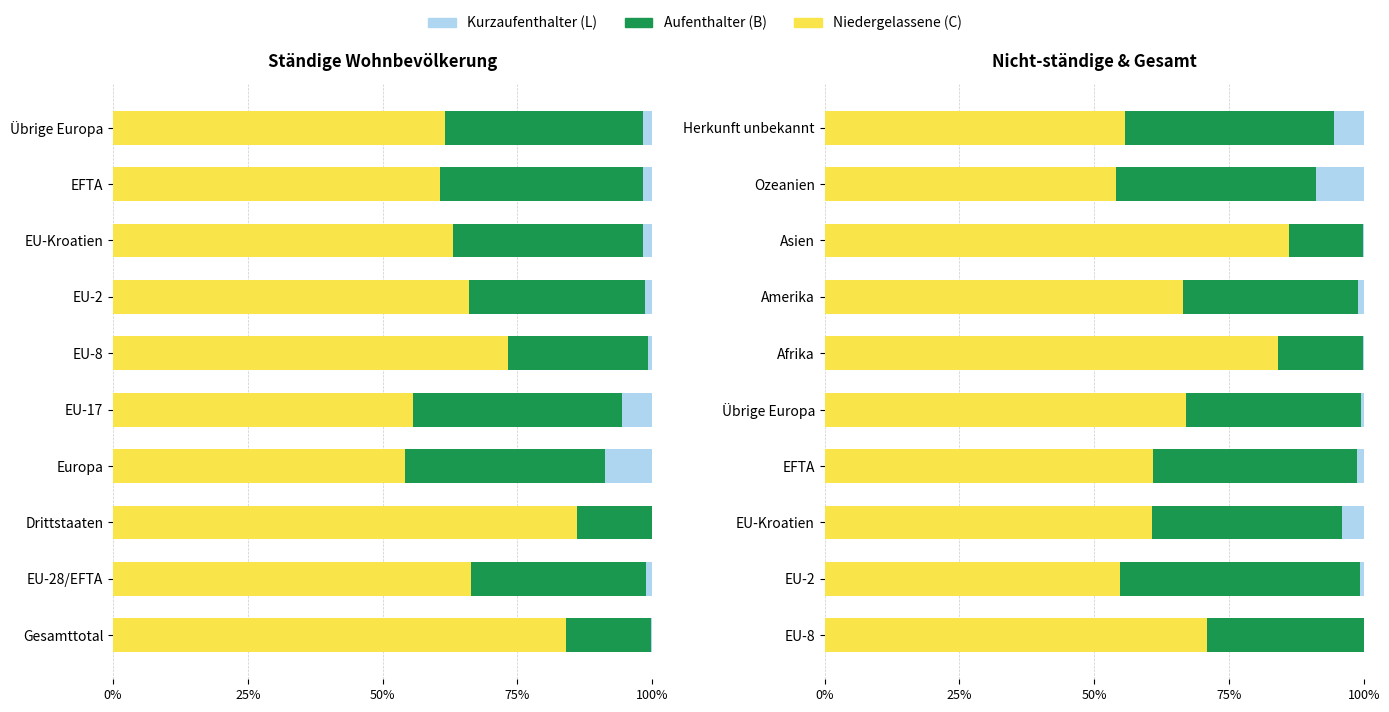

The Aufenthalter (B) series shows 14.6 at Ozeanien. True or false?

False